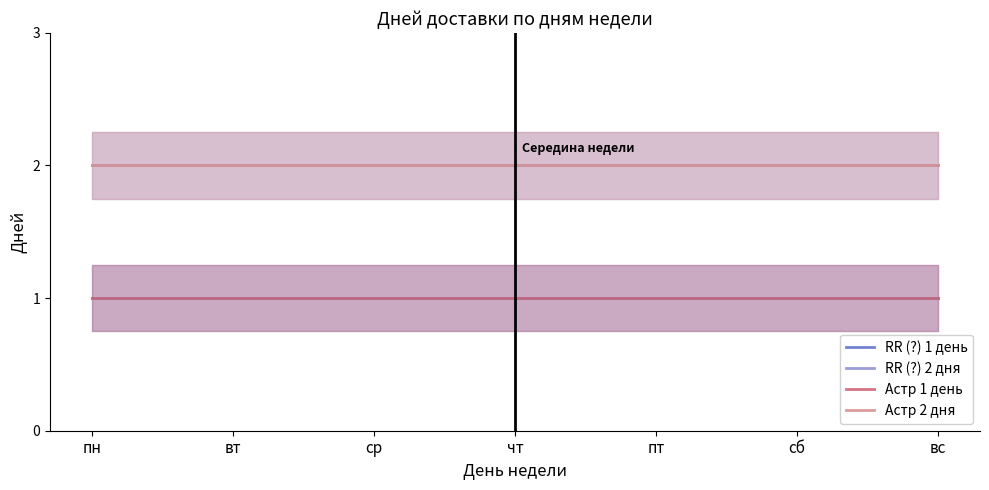

Read the RR (?) 2 дня value at пн.

2